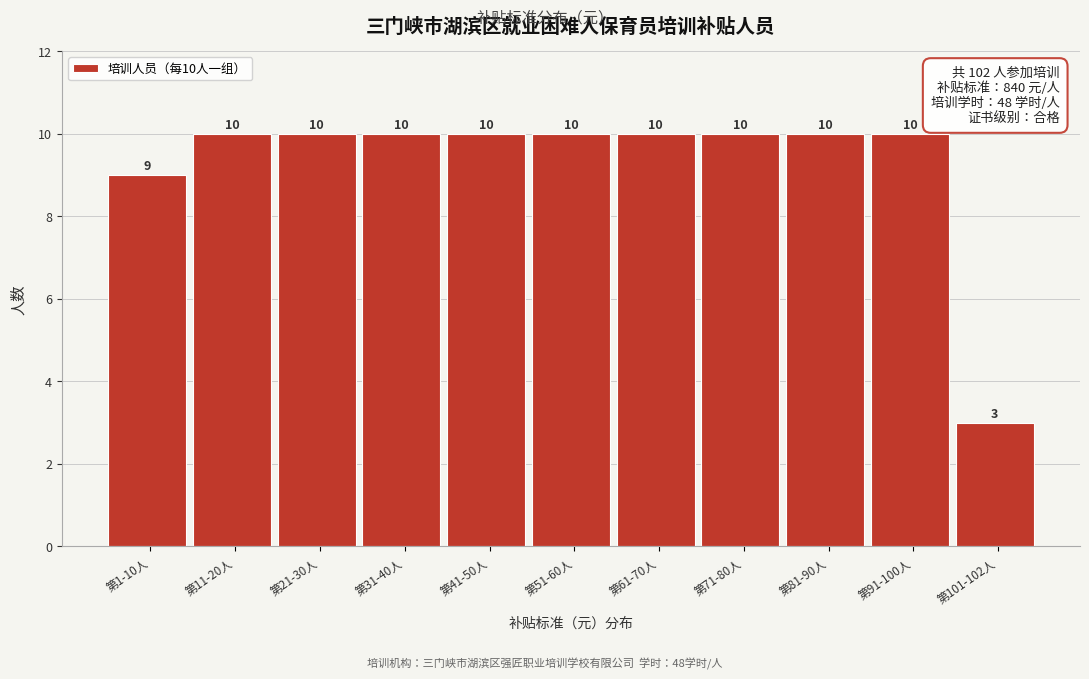

Reading left to right, extract all data points from this chart.

第1-10人=9	第11-20人=10	第21-30人=10	第31-40人=10	第41-50人=10	第51-60人=10	第61-70人=10	第71-80人=10	第81-90人=10	第91-100人=10	第101-102人=3